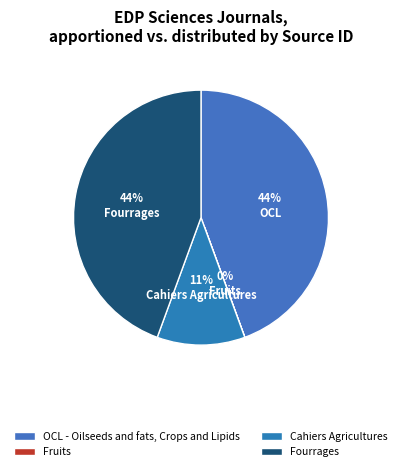

True or false: OCL - Oilseeds and fats, Crops and Lipids accounts for 44% of the total.

True